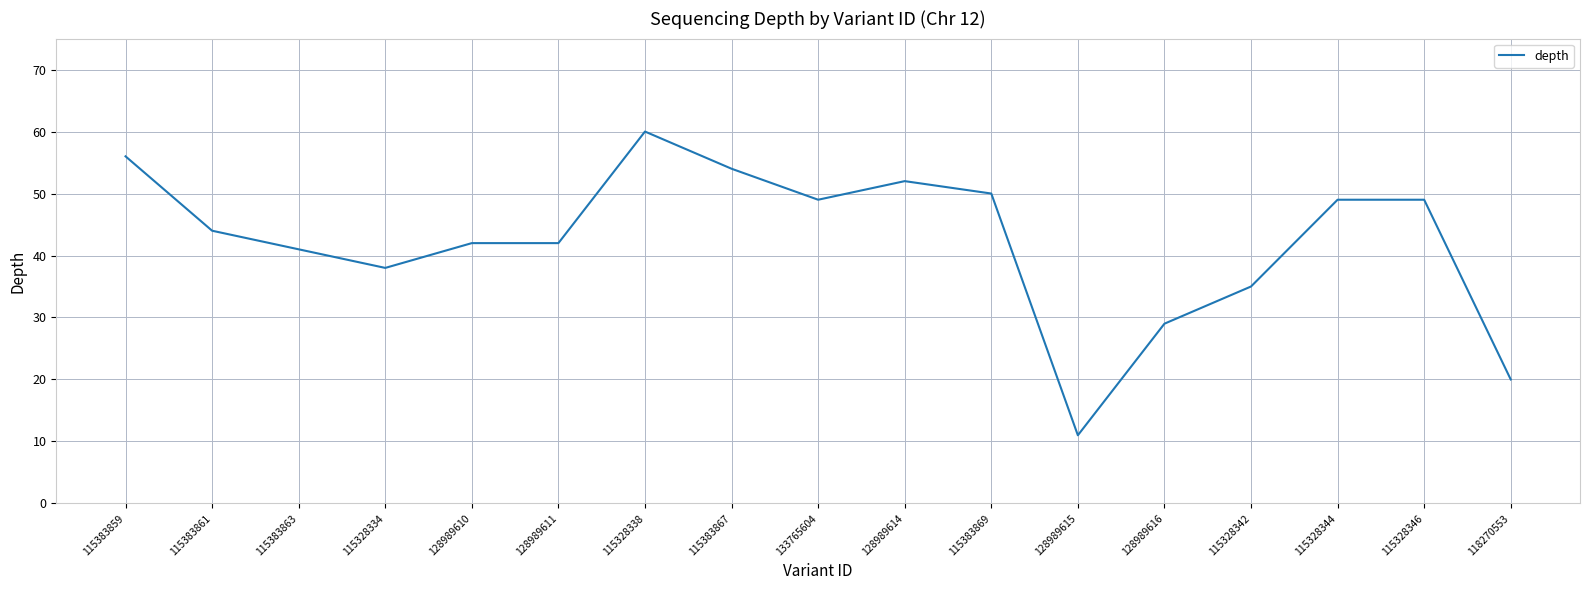

What is the ratio of the value at 115328338 to the value at 115383869?

1.2